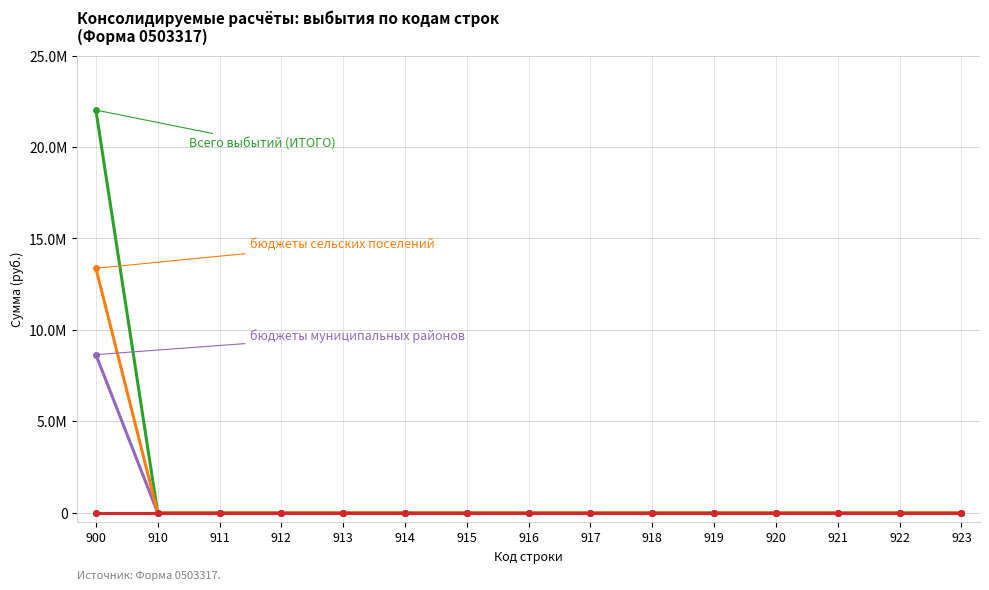

Is this an area chart (filled region under the line)?

No